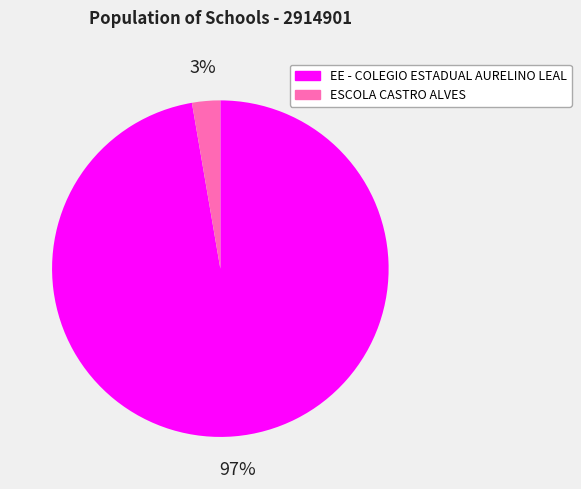

Which category has the smallest portion of the pie?

ESCOLA CASTRO ALVES